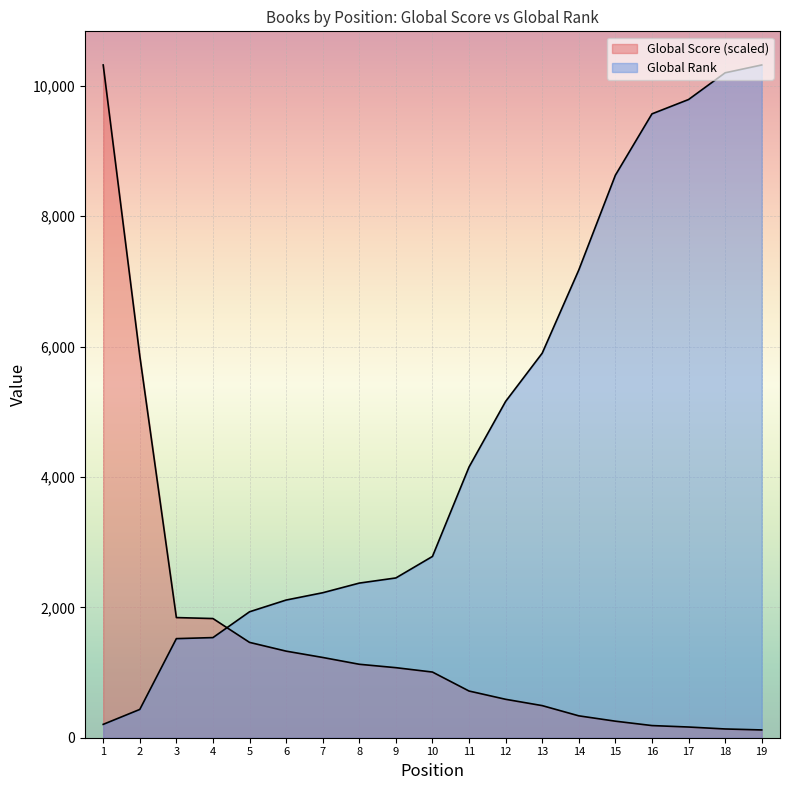

How many times do Global Score and Global Rank cross each other?

1